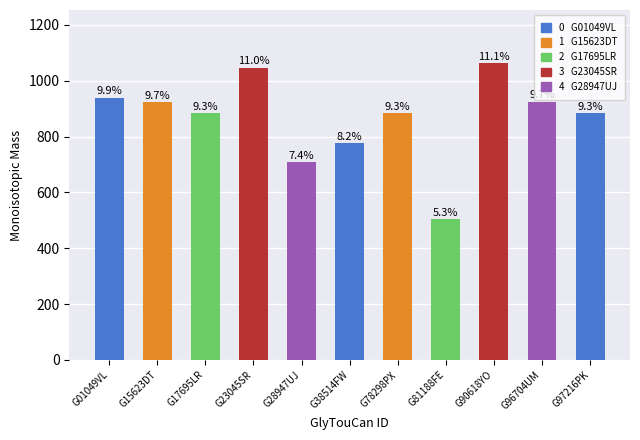

How many categories are shown in the chart?

11